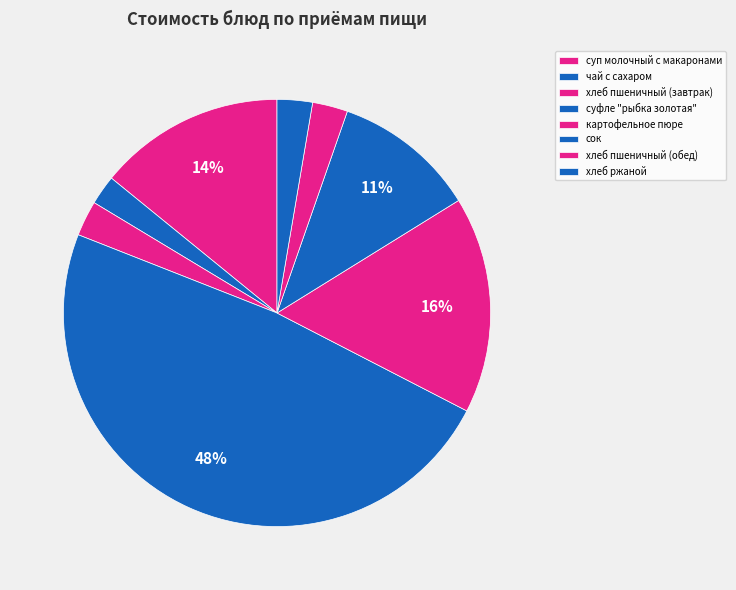

How many segments does this pie chart have?

8